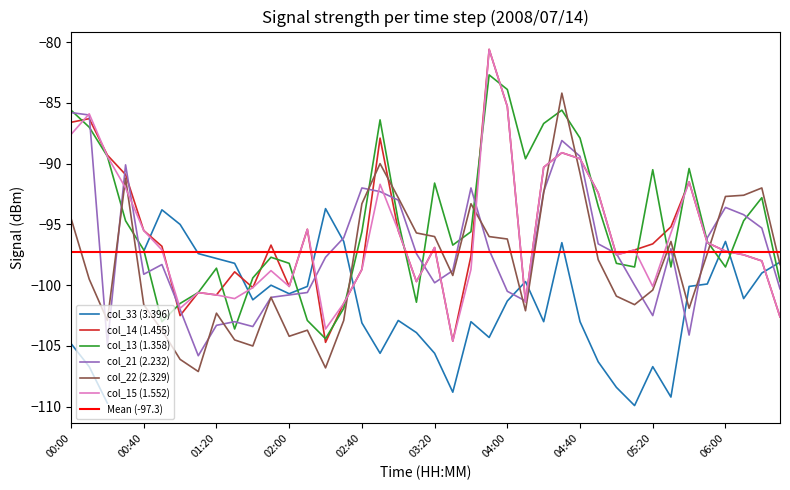

True or false: col_13 (1.358) has a value of -91.6 at 03:20.

True